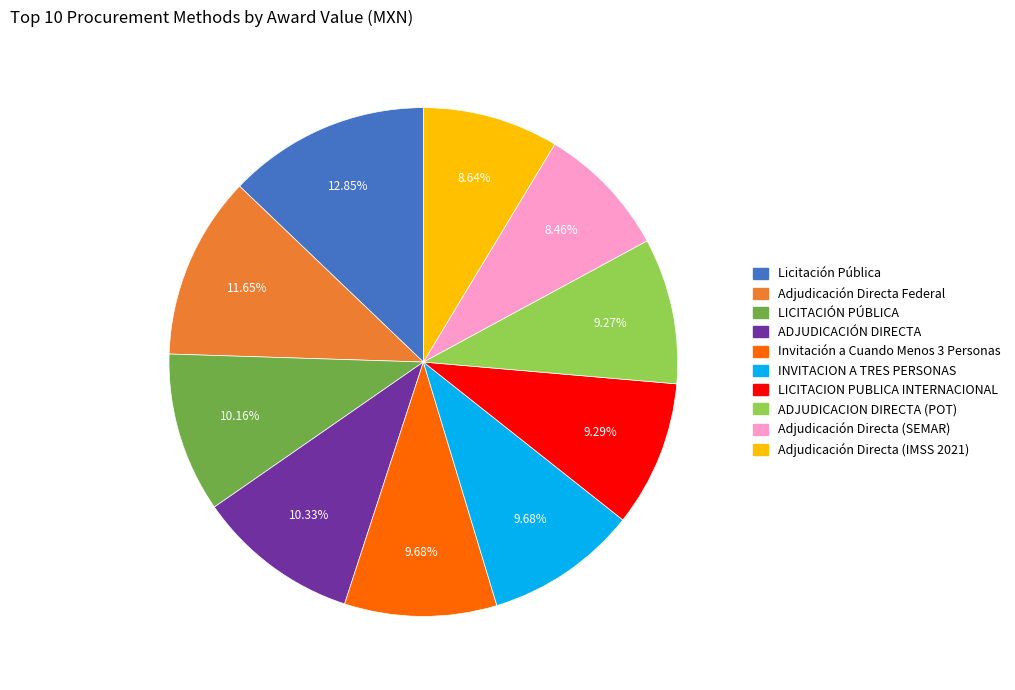

Do Adjudicación Directa (IMSS 2021) and INVITACION A TRES PERSONAS together represent more than half of the pie?

No